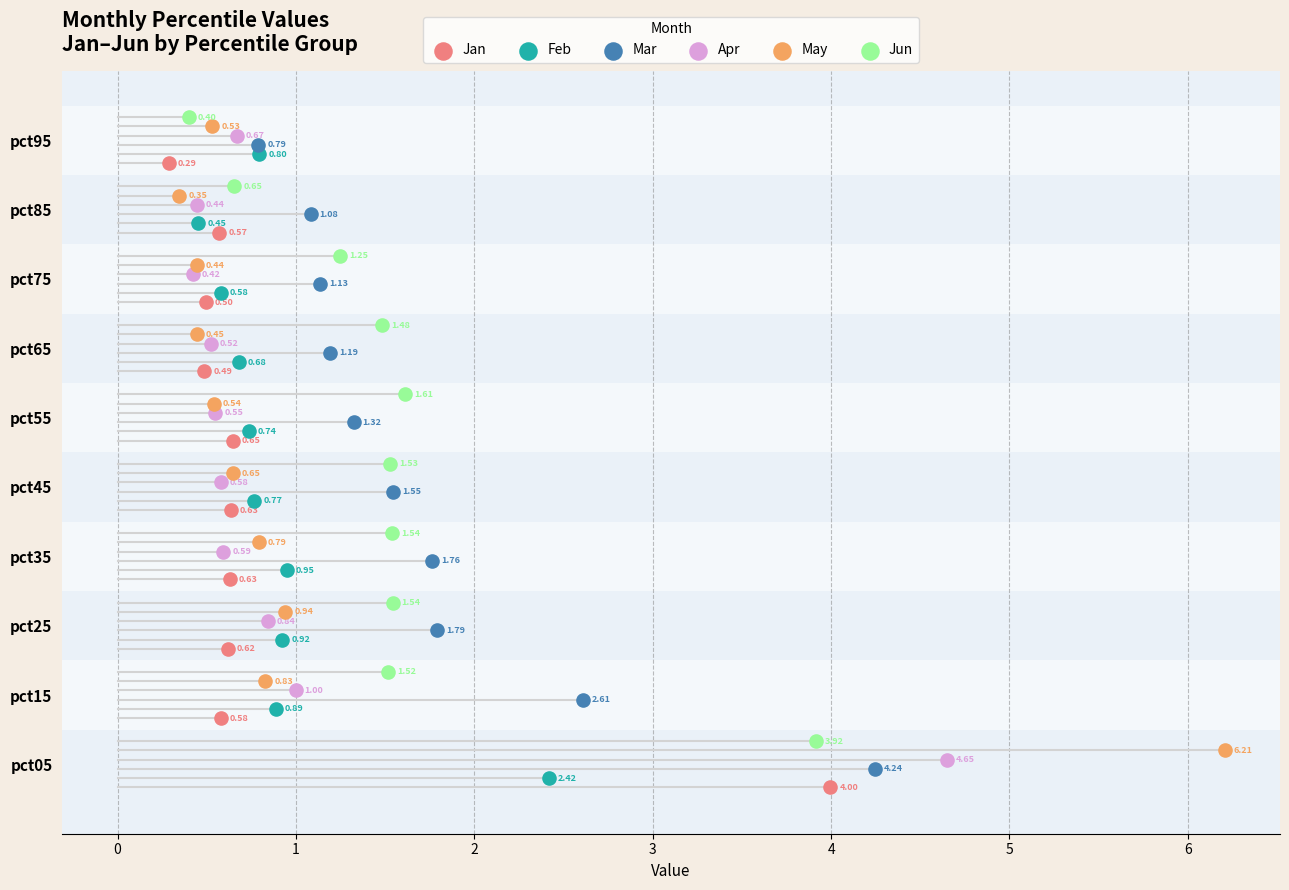

Which series contains the lowest Y value?

Jan